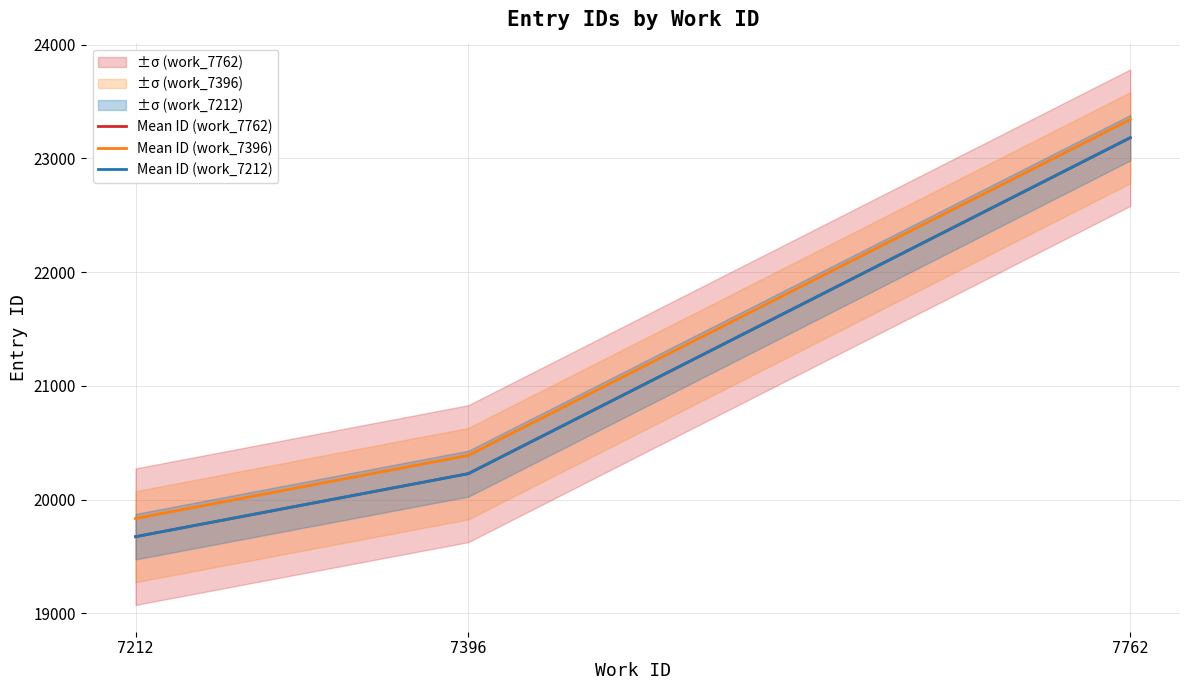

Does the chart have visible grid lines?

Yes